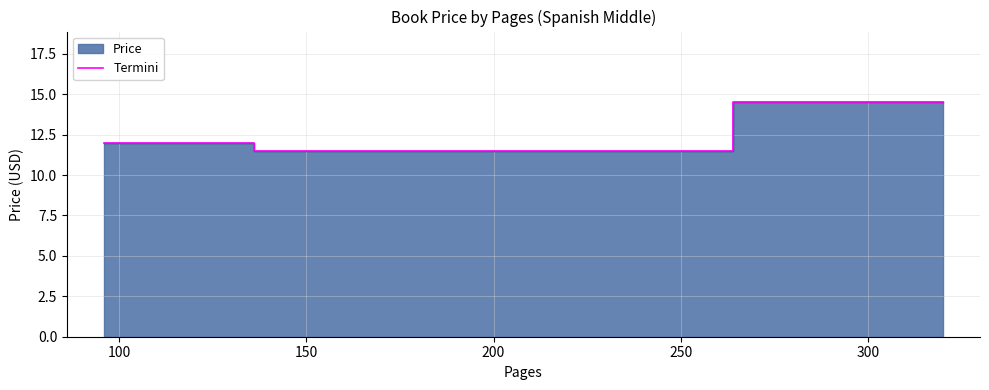

What is the minimum value shown in the chart?

11.5